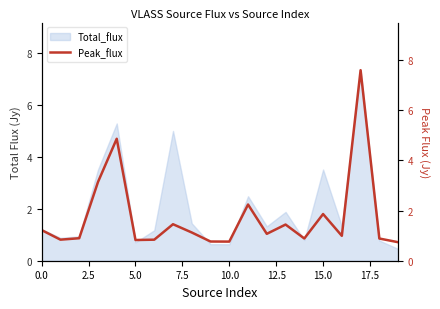

What is the difference between the values at 9 and 0.0?

0.5